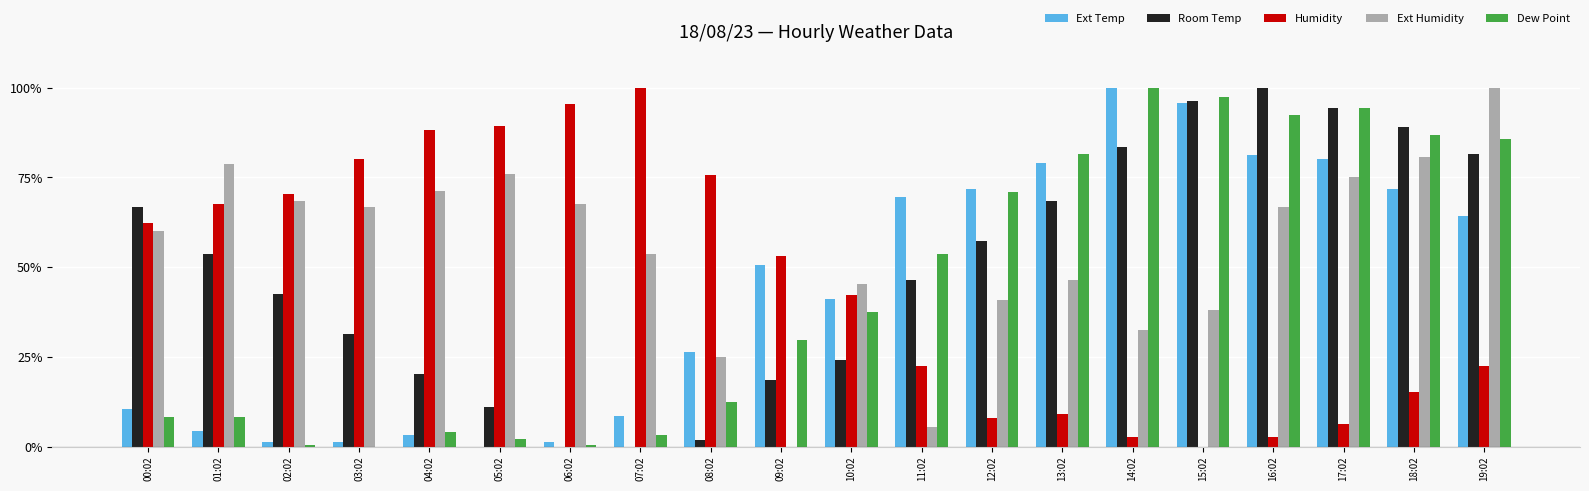

What is the sum of all Ext Humidity values?

1098.1